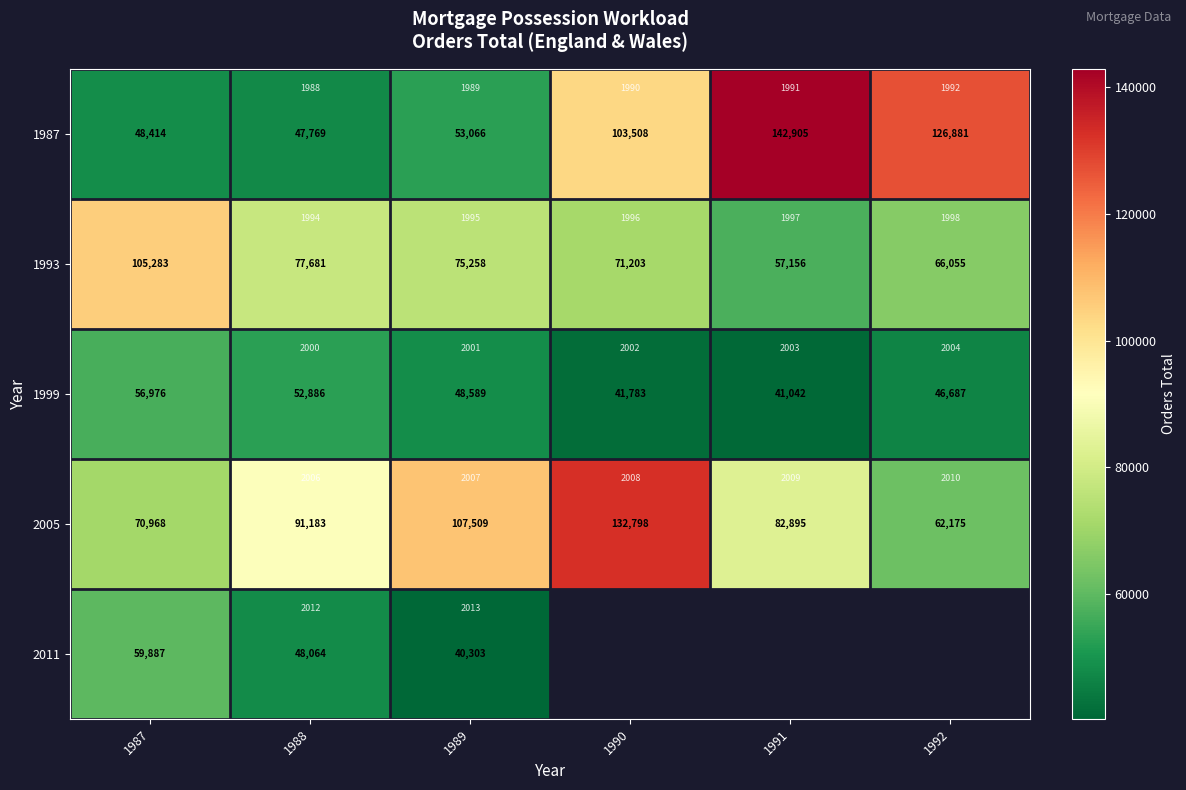

Is the value of 1999 at 1987 greater than the value of 1993 at 1988?

No